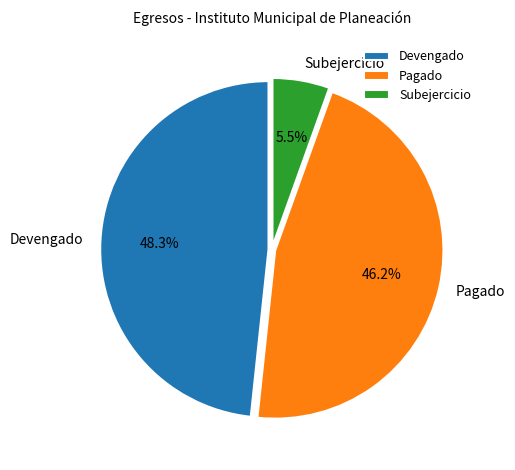

Does Pagado represent more than half of the total?

No